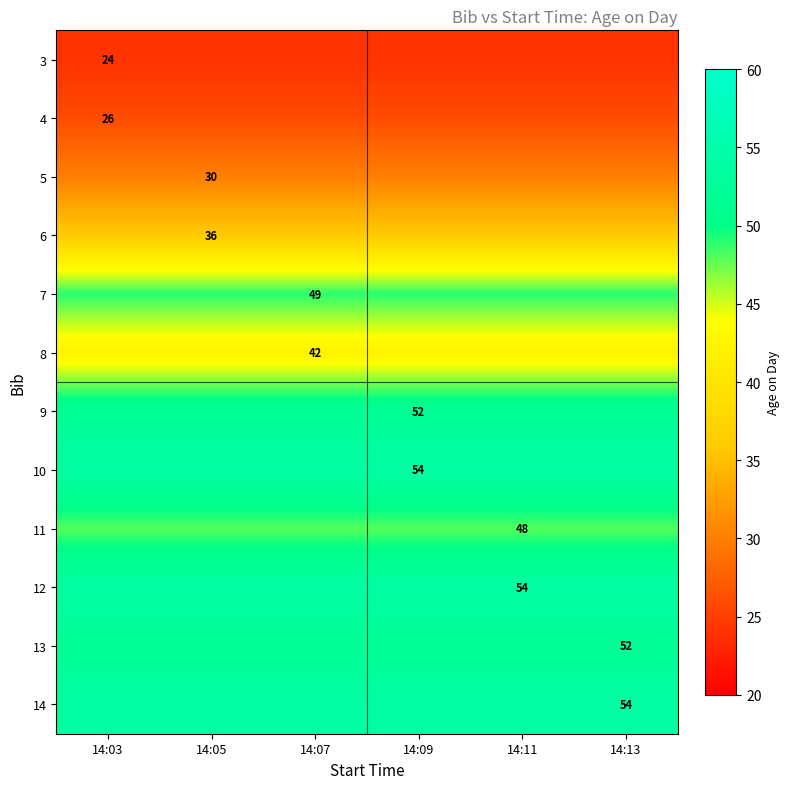

Is it true that 12 equals 54 at 14:11?

True